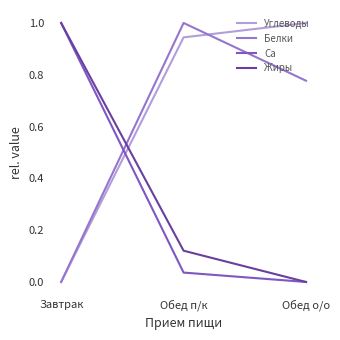

The value of Белки at Завтрак is 0.0. True or false?

True